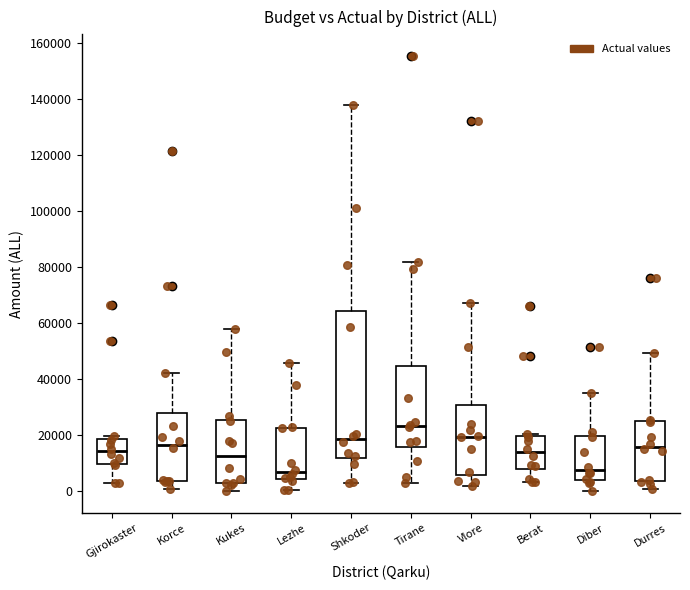

Reading left to right, read every box against the y-axis: the position of its median line, the range the box covers, and the ends of its whiskers. The values are not printed on the chart, so give them approximately, as read against the axis.

Gjirokaster: median 14000, box 10000 to 18000, whiskers 2000 to 20000
Korce: median 16000, box 4000 to 28000, whiskers 0 to 42000
Kukes: median 12000, box 2000 to 26000, whiskers 0 to 58000
Lezhe: median 6000, box 4000 to 22000, whiskers 0 to 46000
Shkoder: median 18000, box 12000 to 64000, whiskers 2000 to 138000
Tirane: median 24000, box 16000 to 44000, whiskers 2000 to 82000
Vlore: median 20000, box 6000 to 30000, whiskers 2000 to 68000
Berat: median 14000, box 8000 to 20000, whiskers 4000 to 20000 (just above the box's upper edge)
Diber: median 8000, box 4000 to 20000, whiskers 0 to 34000
Durres: median 16000, box 4000 to 24000, whiskers 0 to 50000